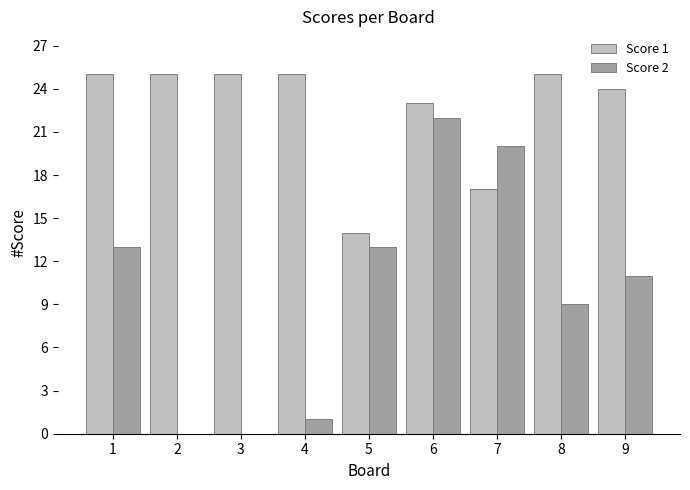

Which series changed the most between 6 and 9?

Score 2